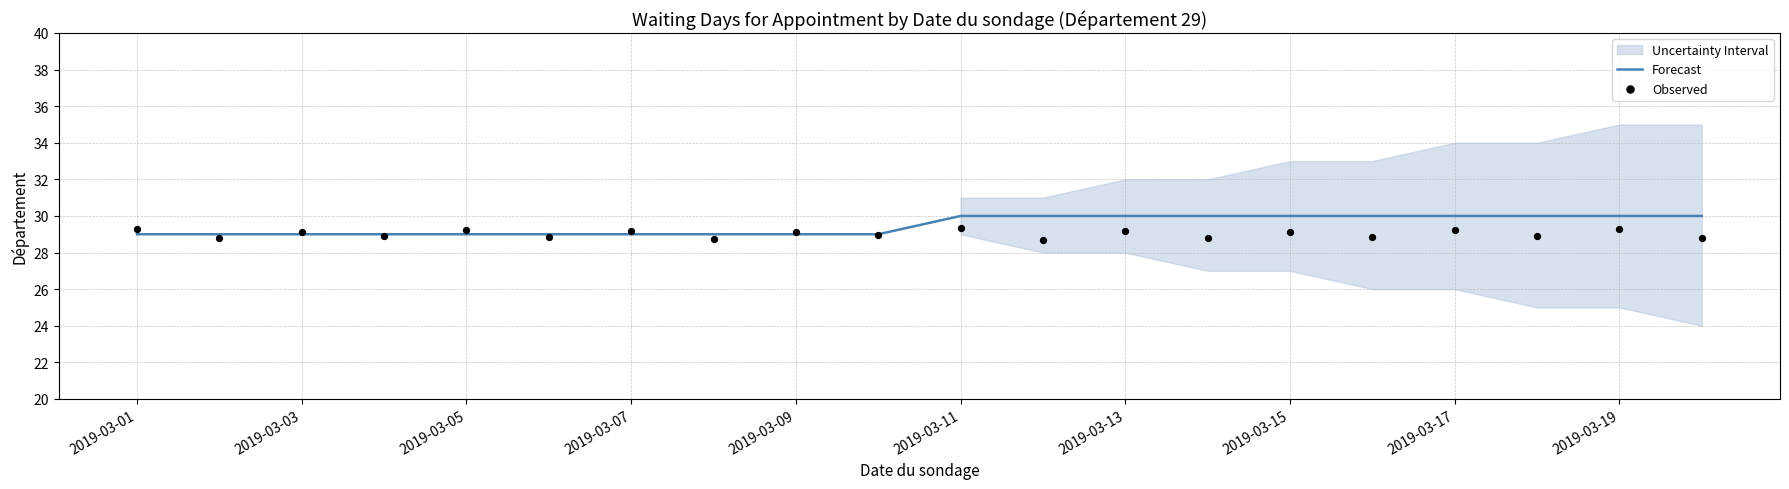

Is it true that Forecast equals 16 at 2019-03-11?

False